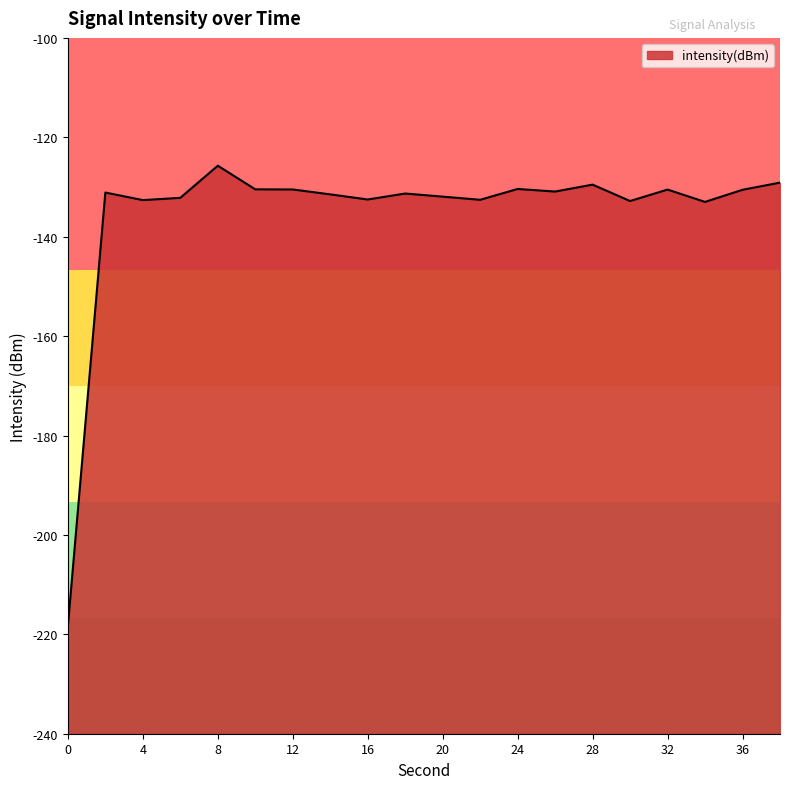

What is the sum of all values?

-2707.7